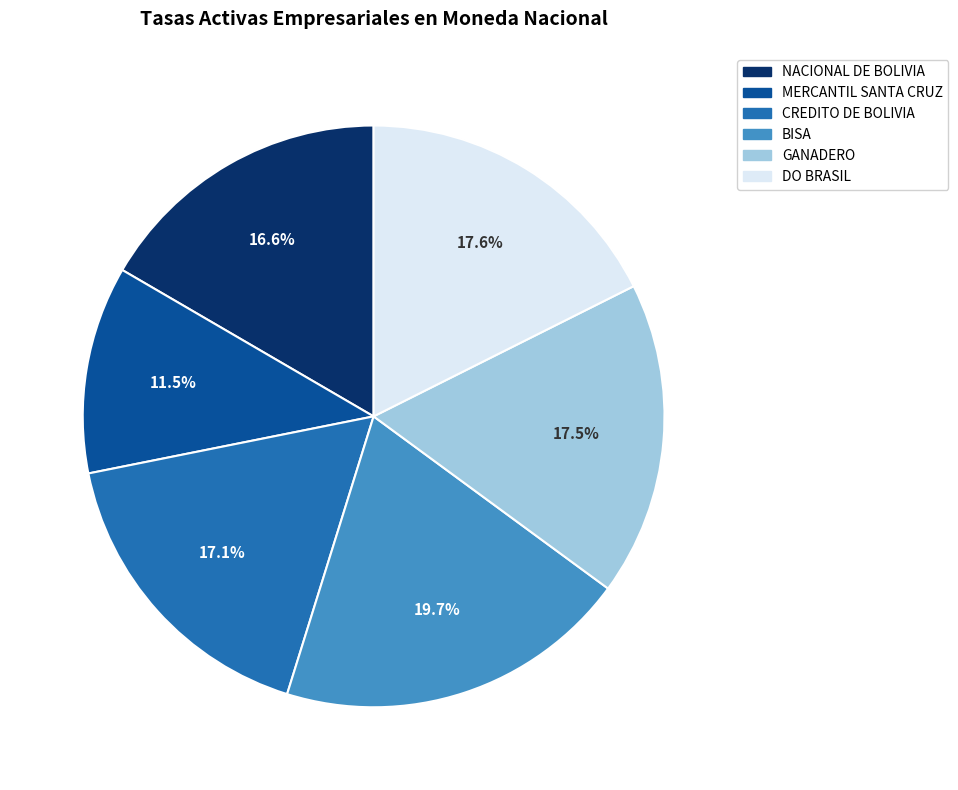

What percentage do DO BRASIL and GANADERO together represent?

35.1%